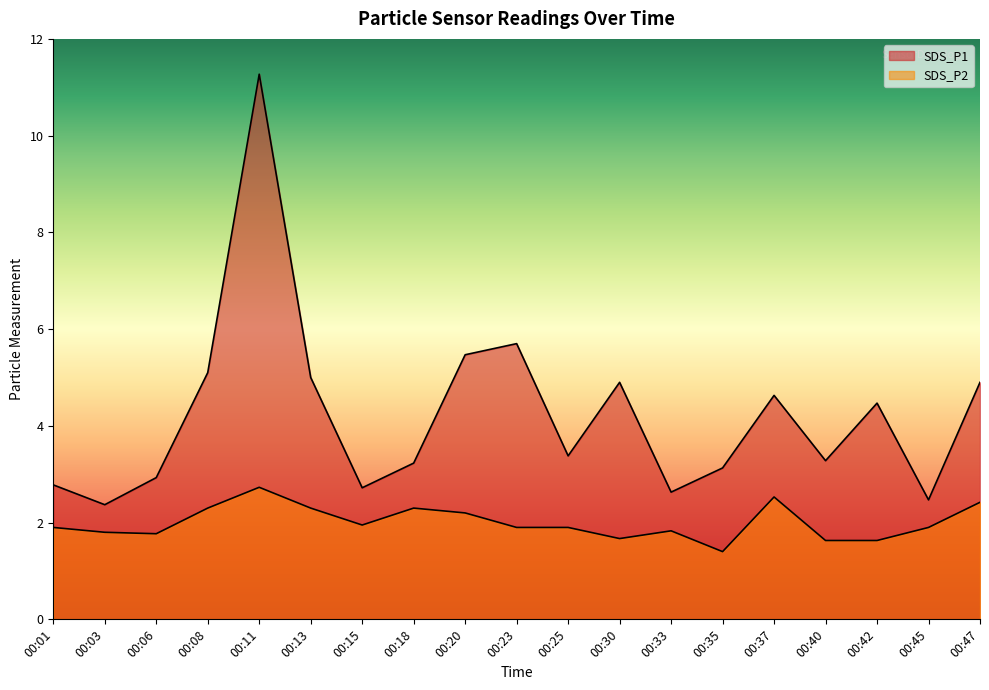

How many data points does each series have?

19